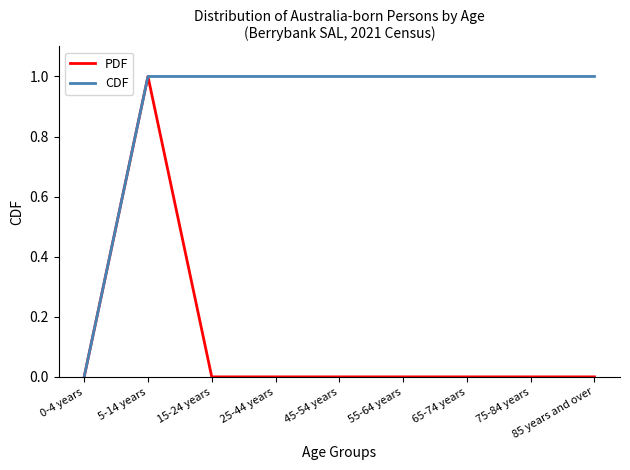

What is the spread (max minus min) of values at 15-24 years?

1